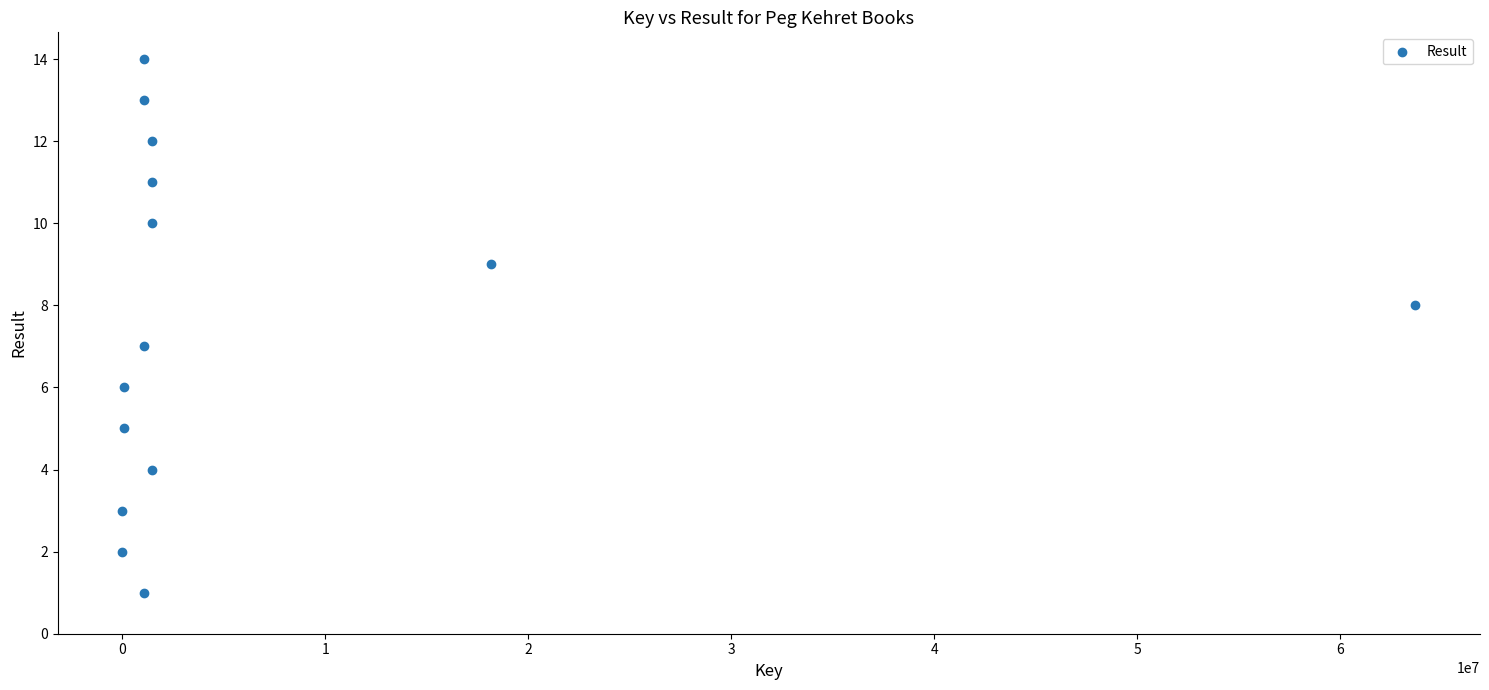

What is the range of Y values (max minus min)?

13